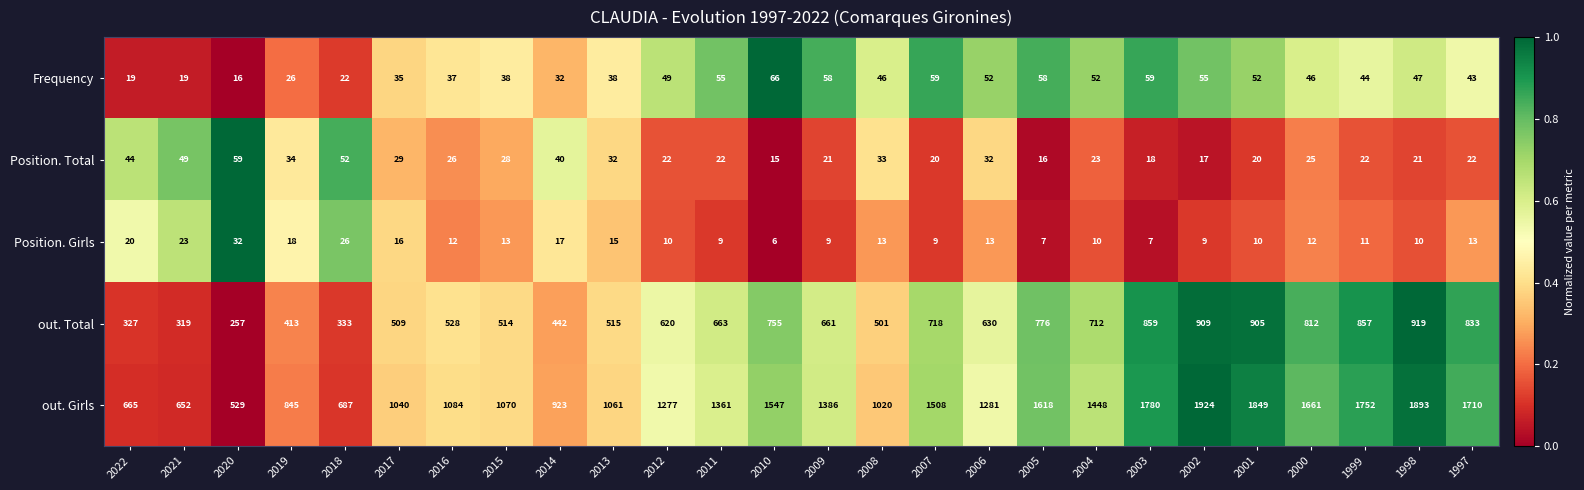

The Position. Girls series shows 13 at 2002. True or false?

False